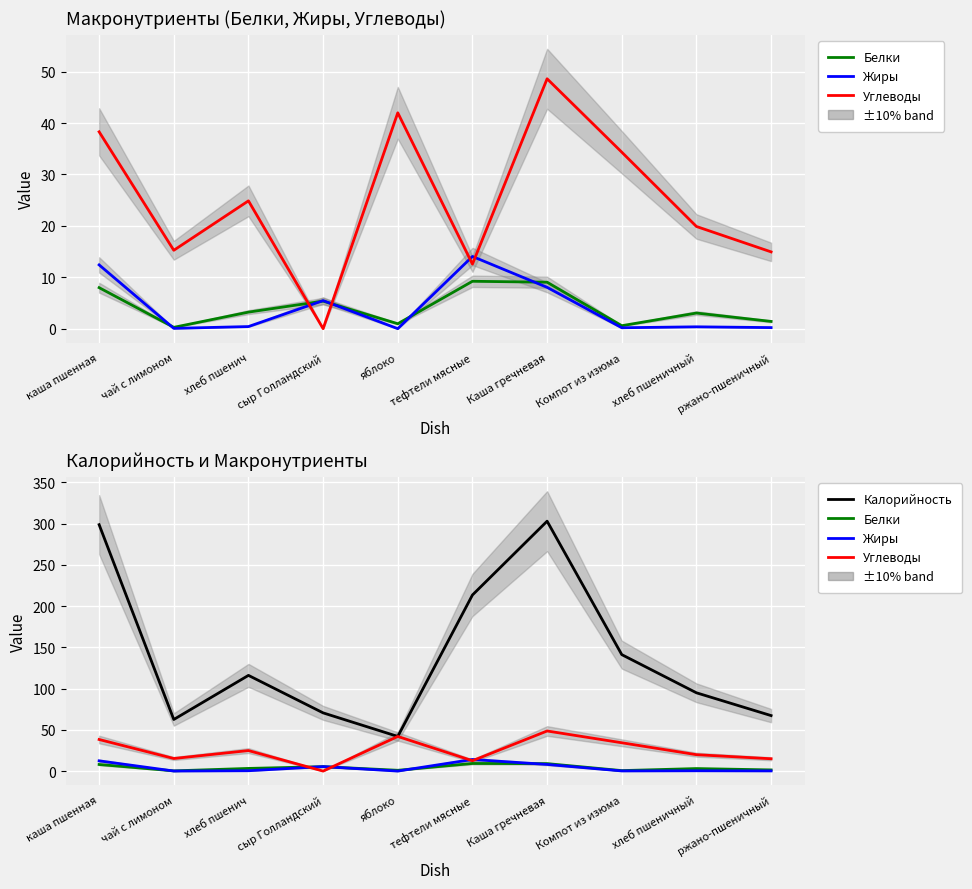

The value of Калорийность at яблоко is 42.0. True or false?

True